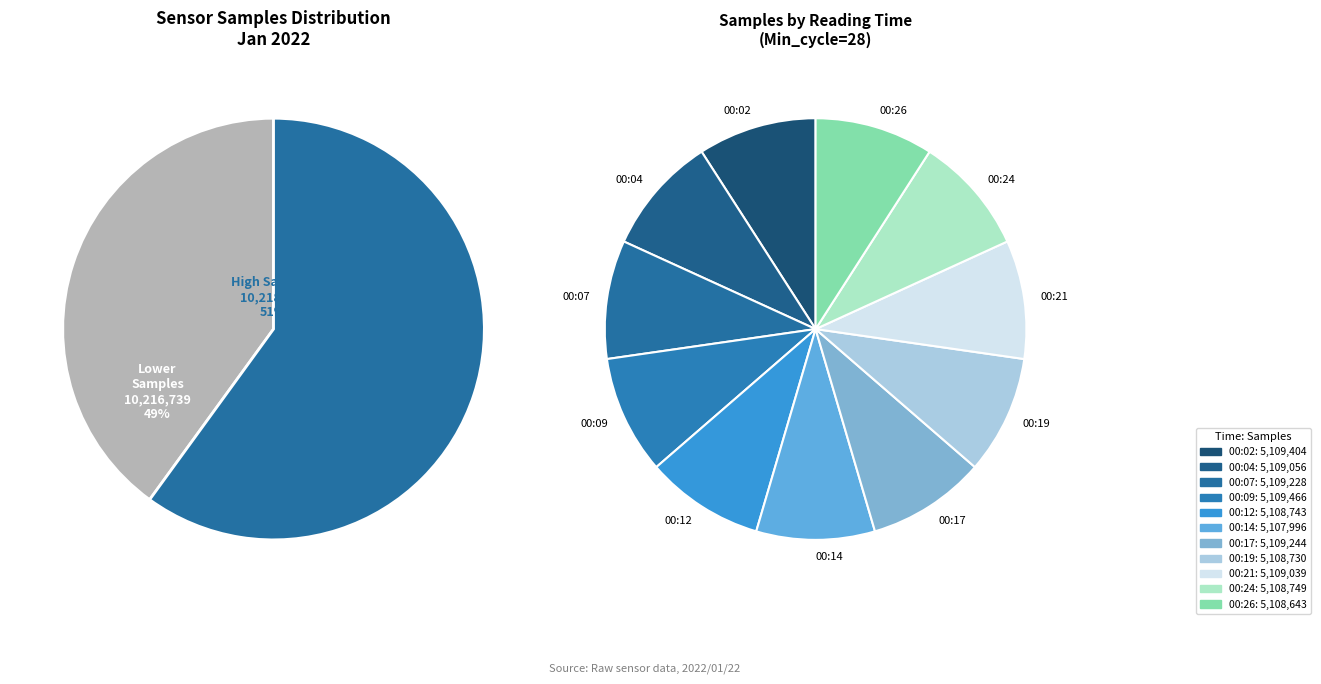

How many segments does this pie chart have?

11